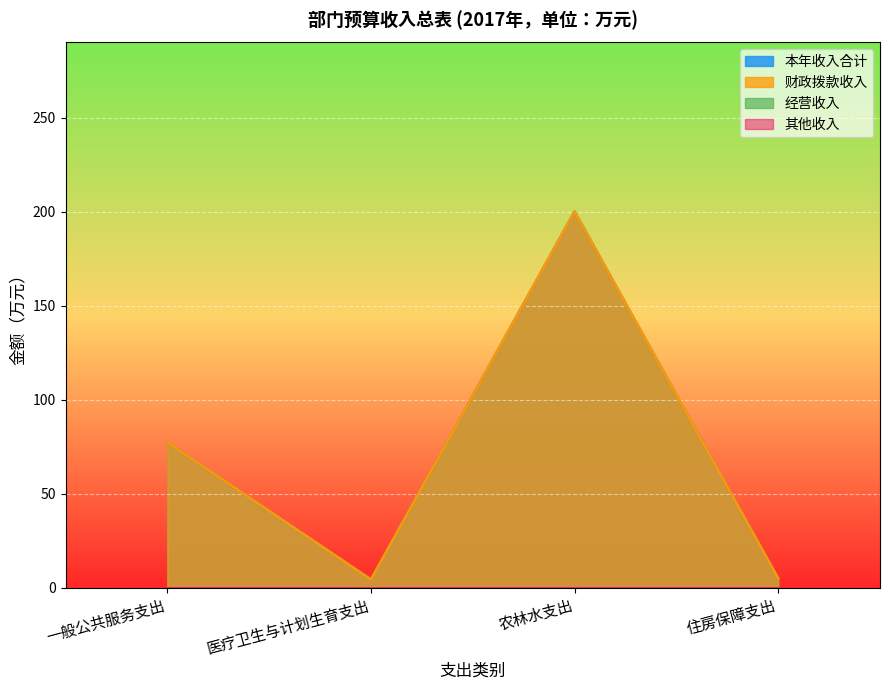

Where is the first local minimum for 财政拨款收入?

医疗卫生与计划生育支出